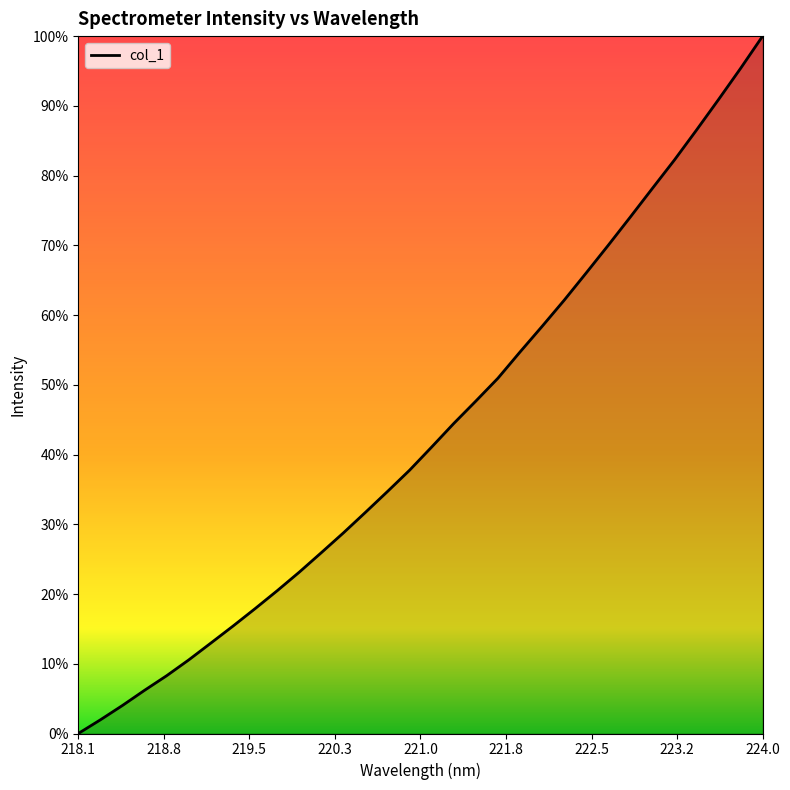

Does the chart display data point markers on the line(s)?

No